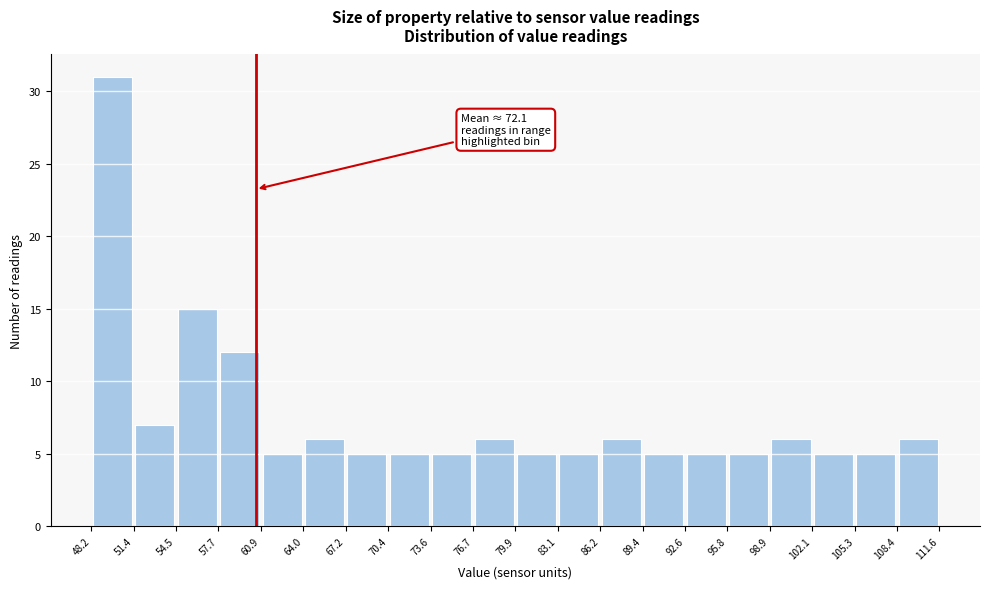

Which range on the x-axis has the tallest bar?

48.2 to 51.4